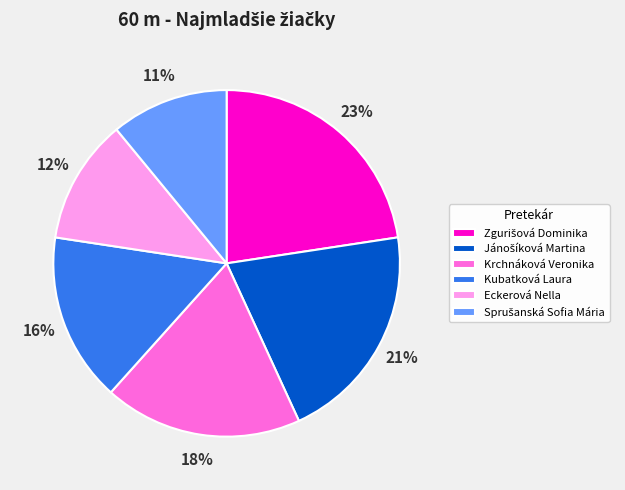

Is it true that Krchnáková Veronika is 7% of the pie?

False